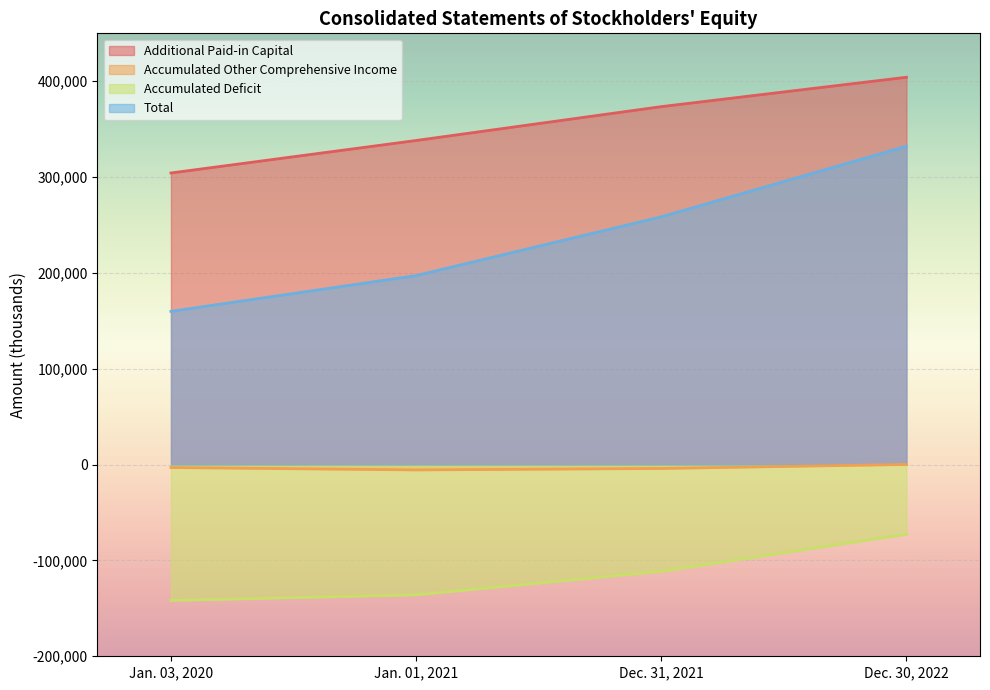

The value of Total at Dec. 30, 2022 is 332192. True or false?

True